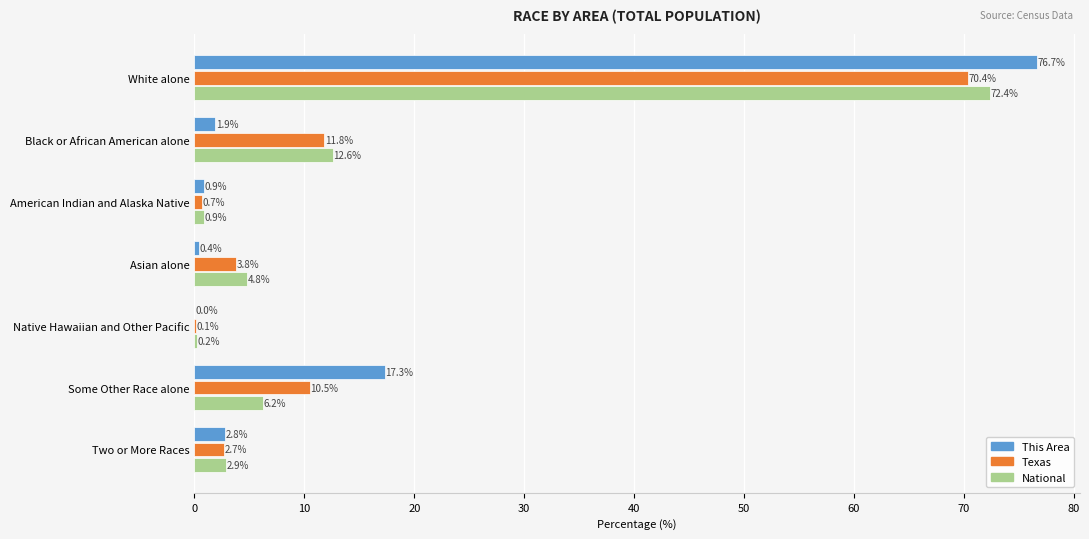

At which category is the sum across all series the highest?

White alone